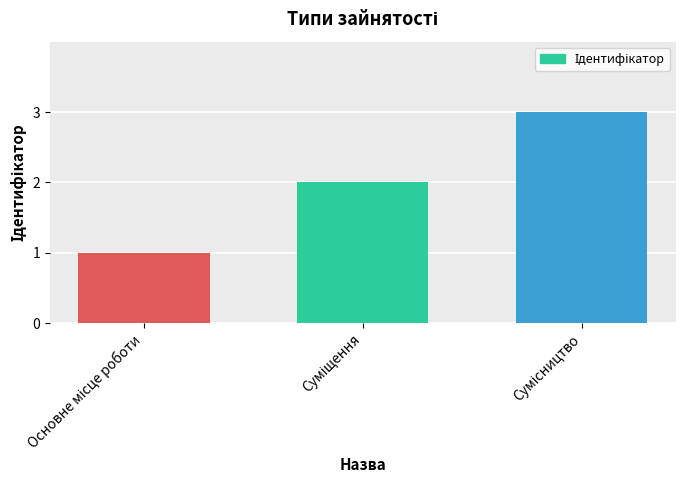

How many values are between 1 and 3?

3